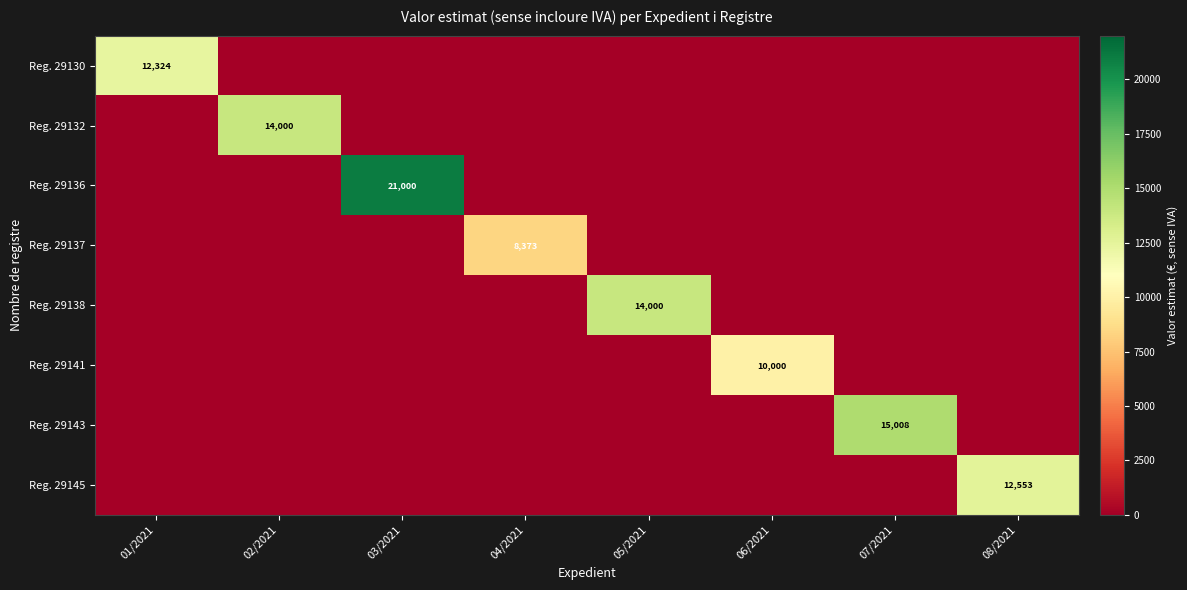

What is the greatest value displayed?

21000.0